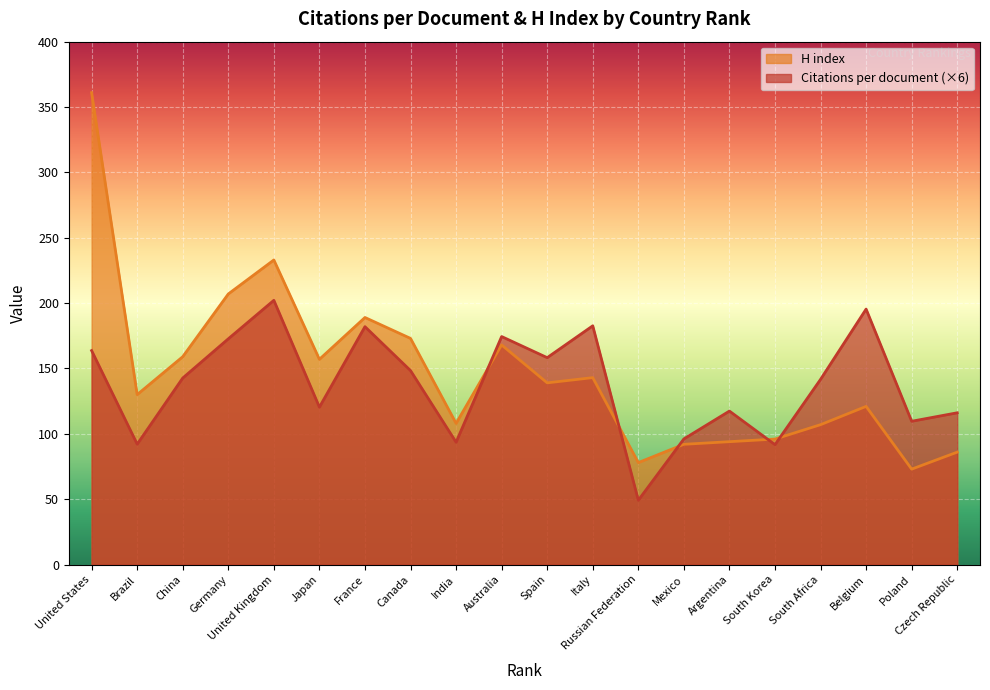

What is the sum of the H index values at Italy and Spain?

282.0